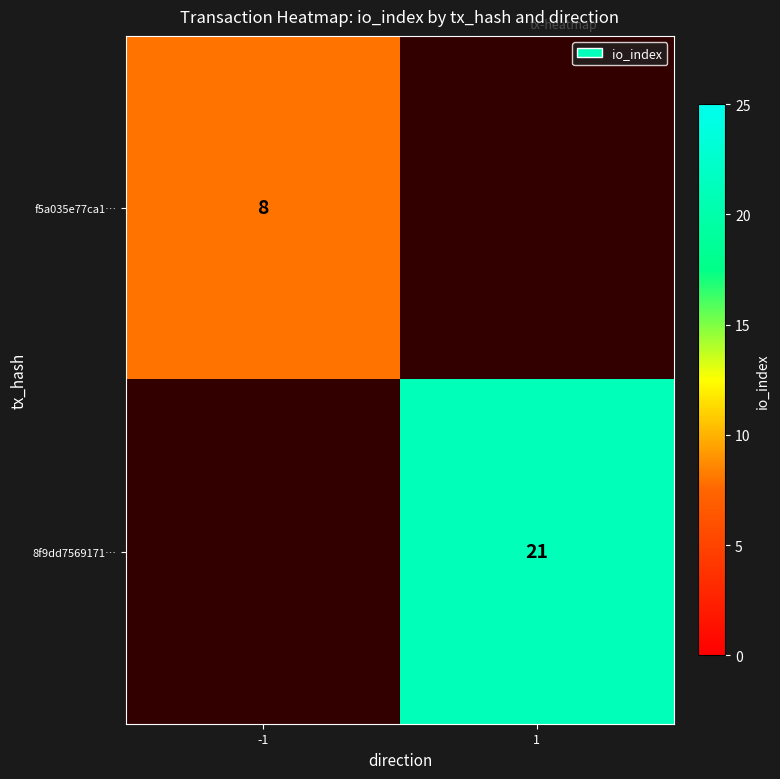

The 8f9dd7569171… series shows 37 at 1. True or false?

False